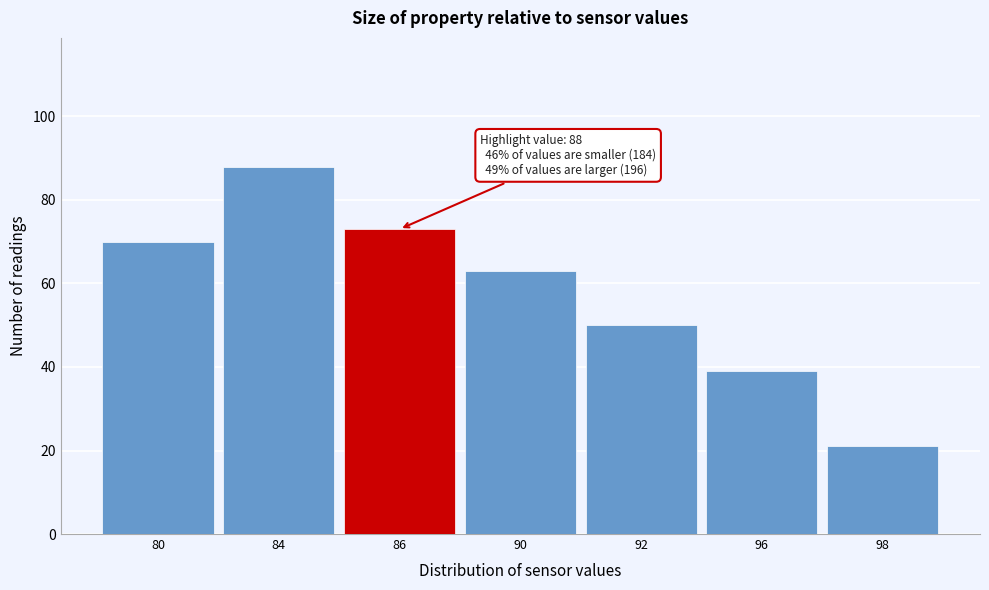

Reading left to right, extract all data points from this chart.

80=70	84=88	86=73	90=63	92=50	96=39	98=21